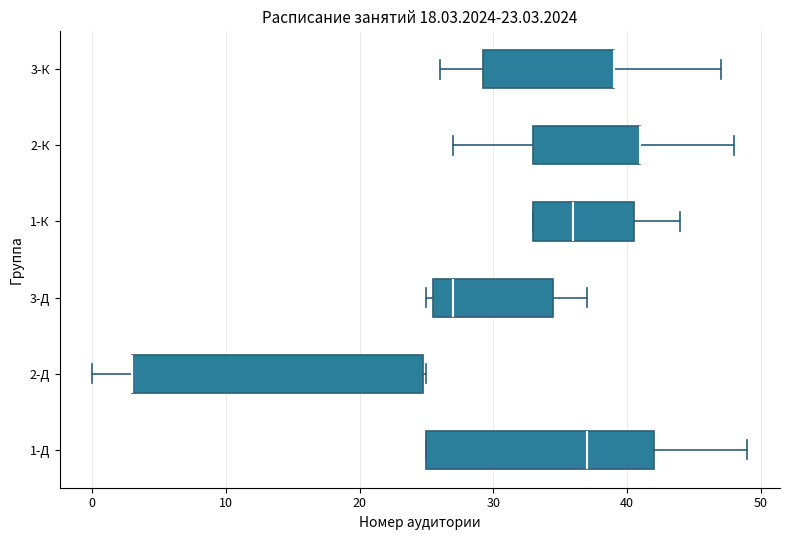

Comparing the boxes themselves (not the whiskers), which one is the widest?

2-Д